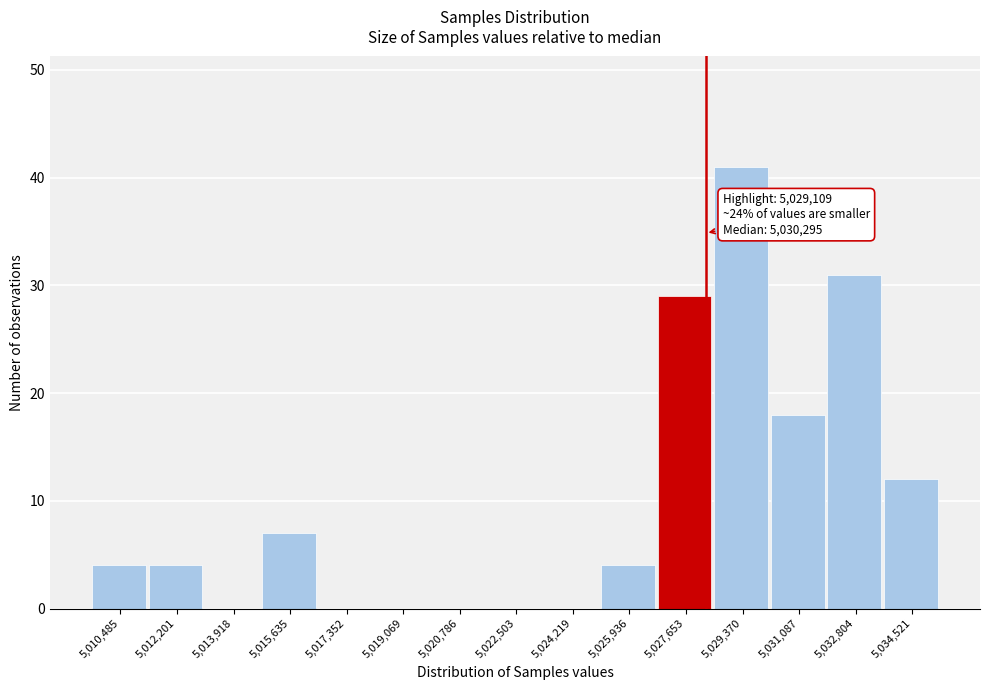

Reading right to left, extract all data points from this chart.

5,034,521=12	5,032,804=31	5,031,087=18	5,029,370=41	5,027,653=29	5,025,936=4	5,024,219=0	5,022,503=0	5,020,786=0	5,019,069=0	5,017,352=0	5,015,635=7	5,013,918=0	5,012,201=4	5,010,485=4